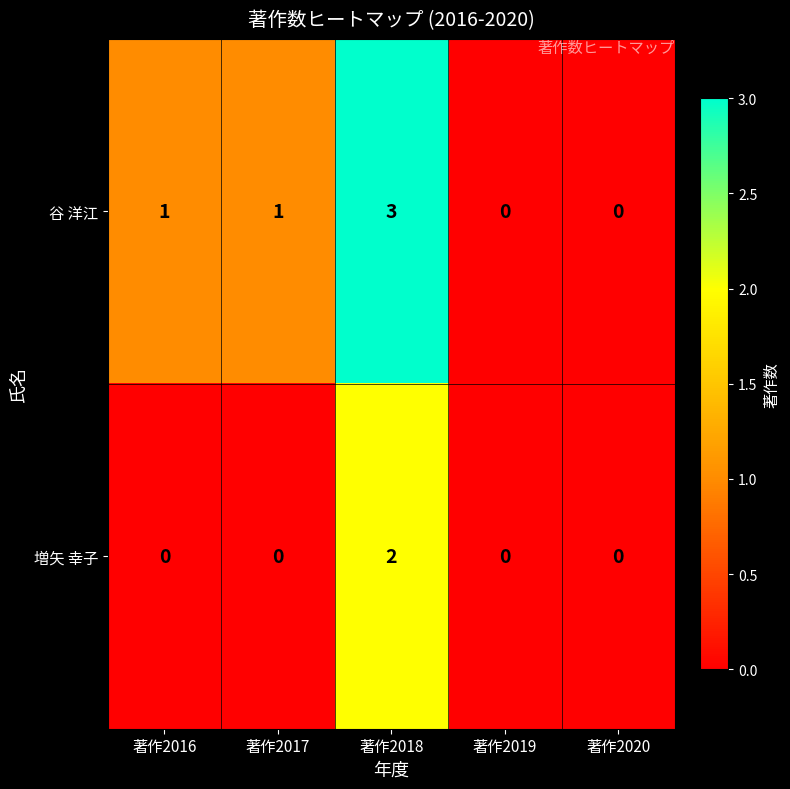

At which category is the sum across all series the highest?

著作2018